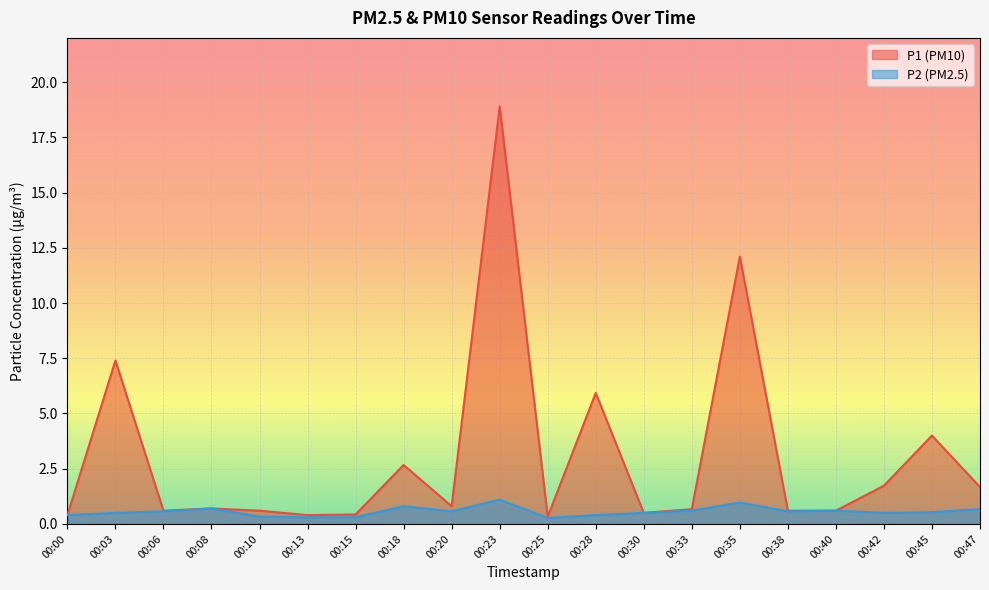

Which category has the highest value across all series?

00:23